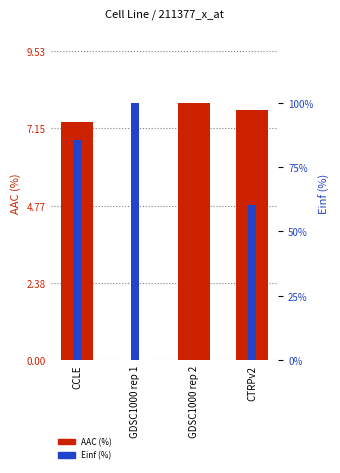

What is the label of the 4th bar from the left?

CTRPv2